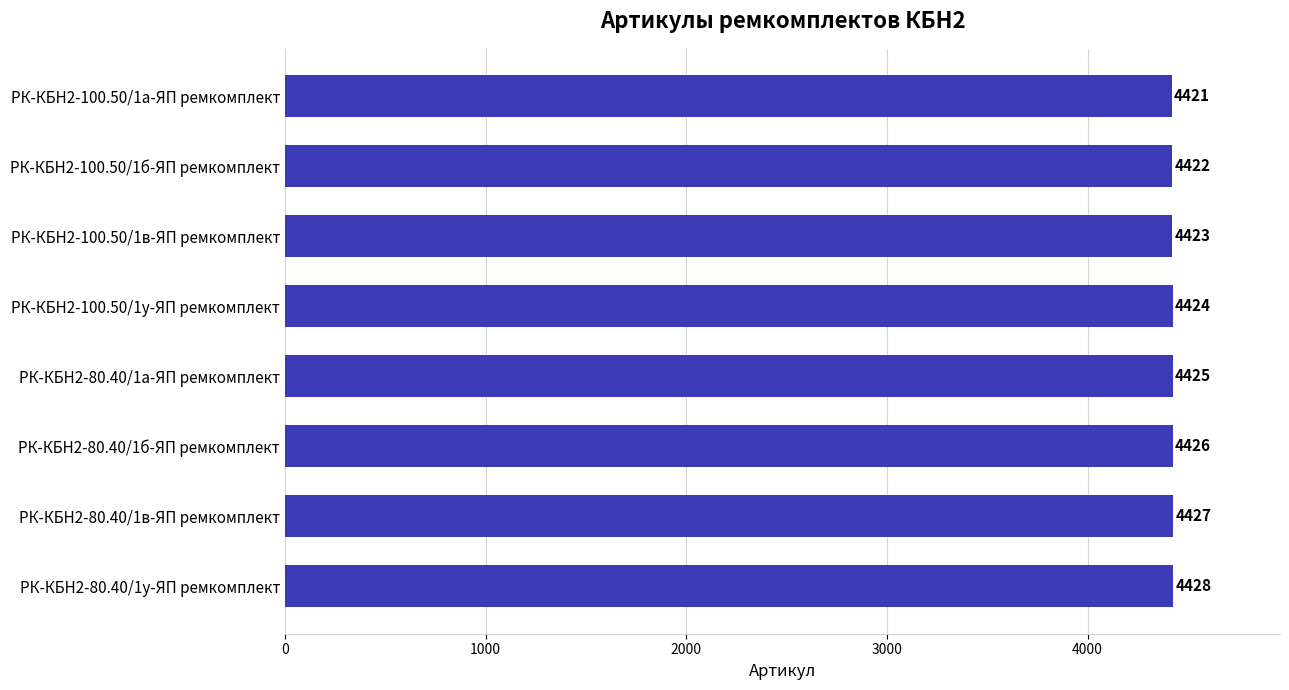

At which label is the value closest to 4424?

РК-КБН2-100.50/1у-ЯП ремкомплект